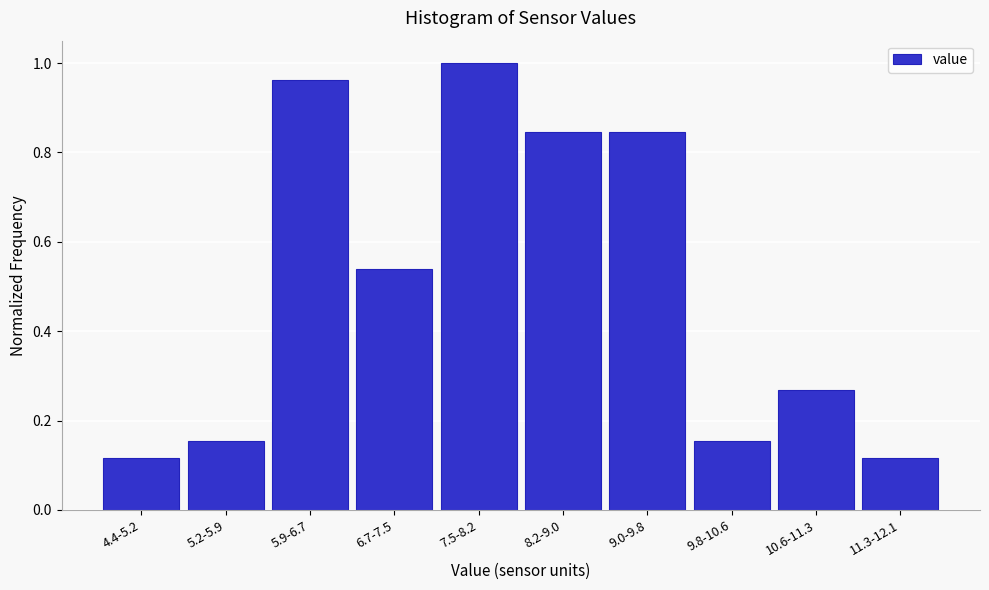

What is the sum of all values?

5.0